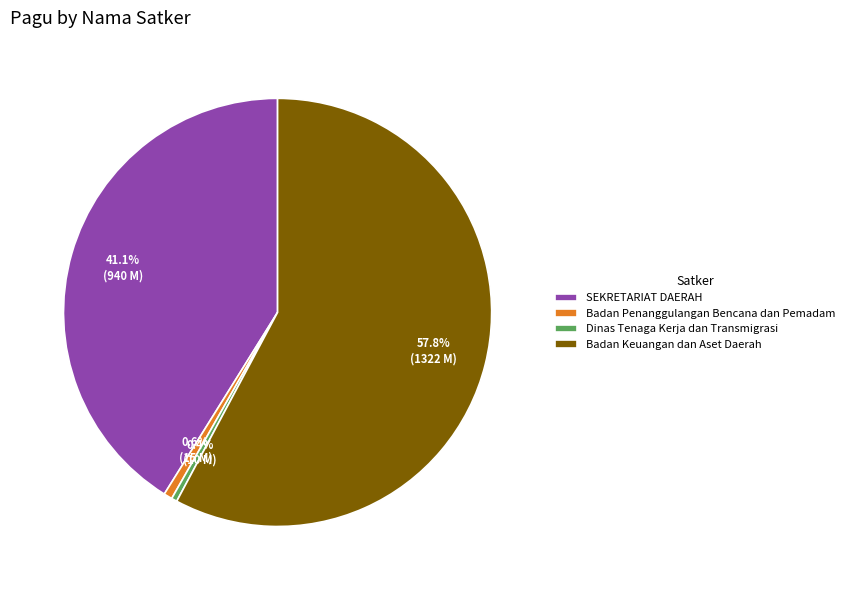

Which slice is the largest?

Badan Keuangan dan Aset Daerah